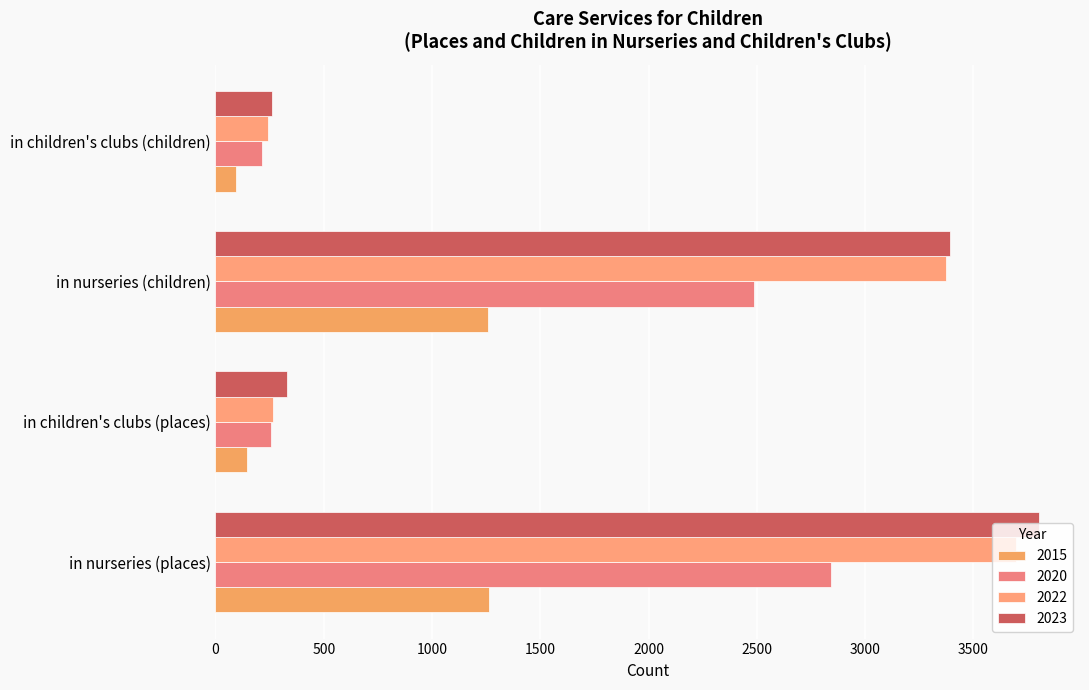

What is the approximate value of 2023 at in nurseries (places)?

3802